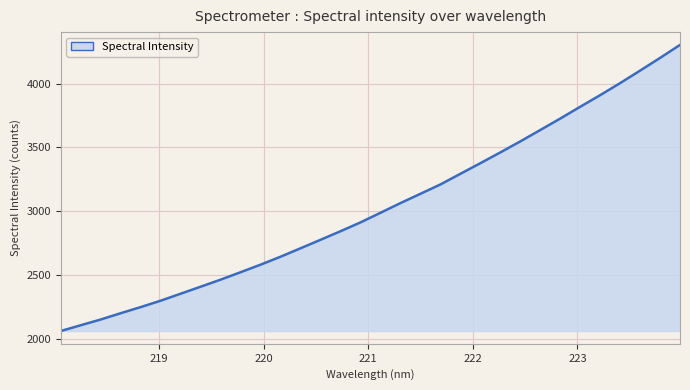

What is the difference between the maximum and minimum values?

2235.3